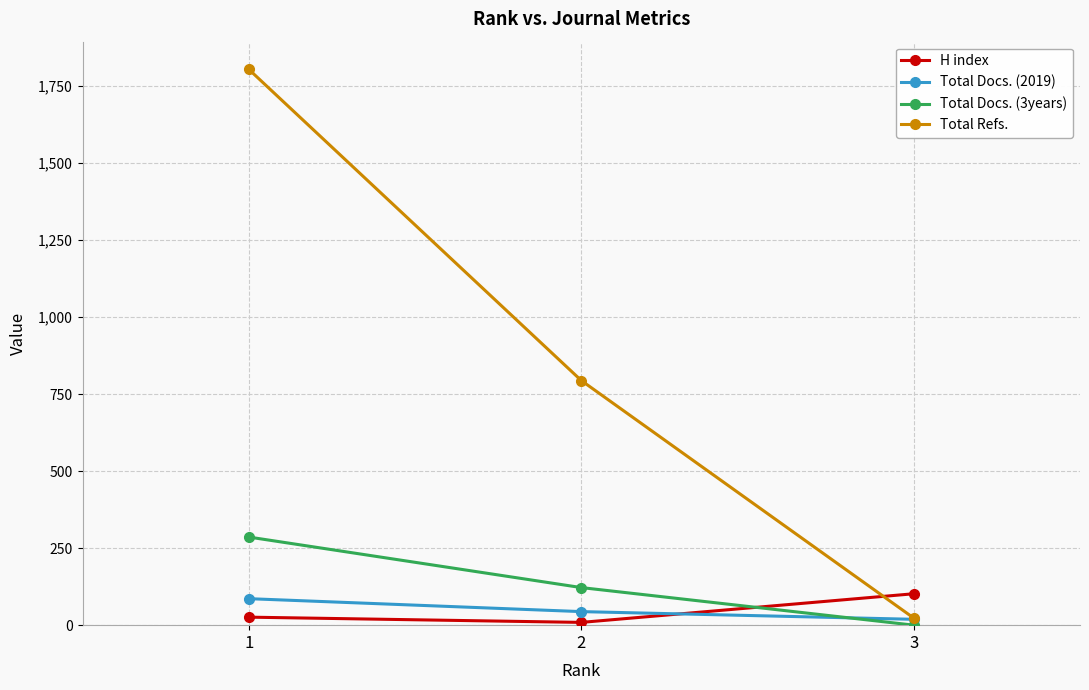

What are all the series names shown in the legend?

H index, Total Docs. (2019), Total Docs. (3years), Total Refs.